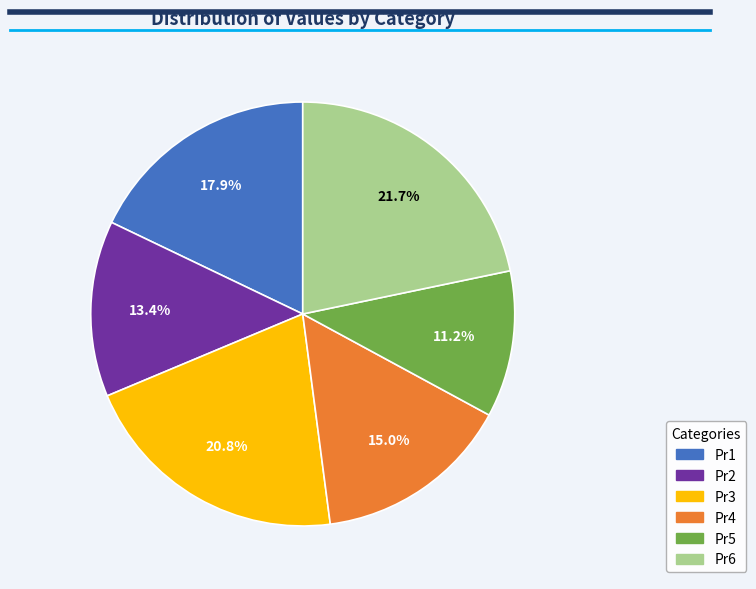

To the nearest percent, what is the average slice percentage?

17%